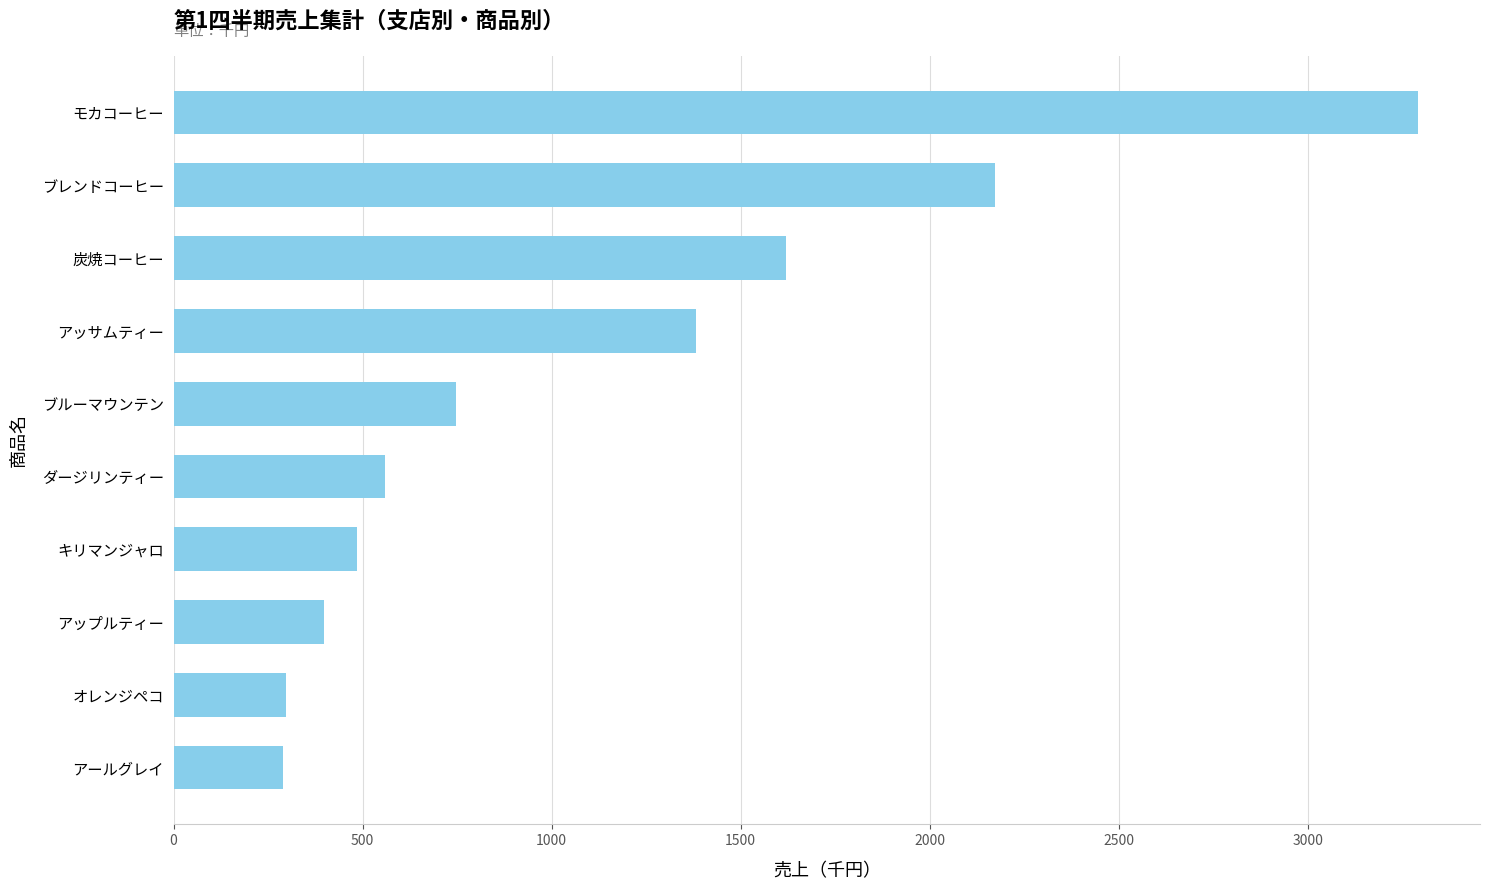

How many distinct data groups are displayed?

1